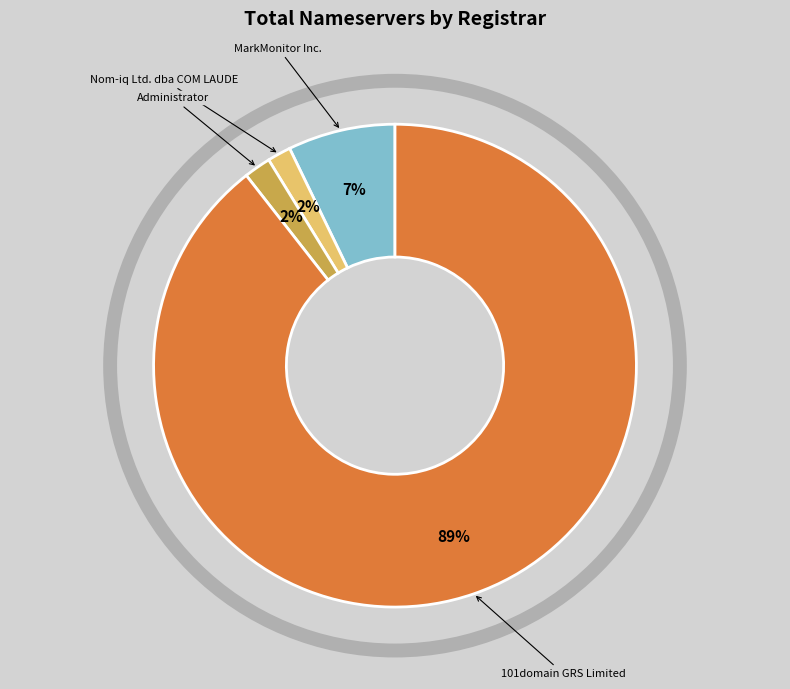

The 101domain GRS Limited slice represents 89% of the pie. True or false?

True